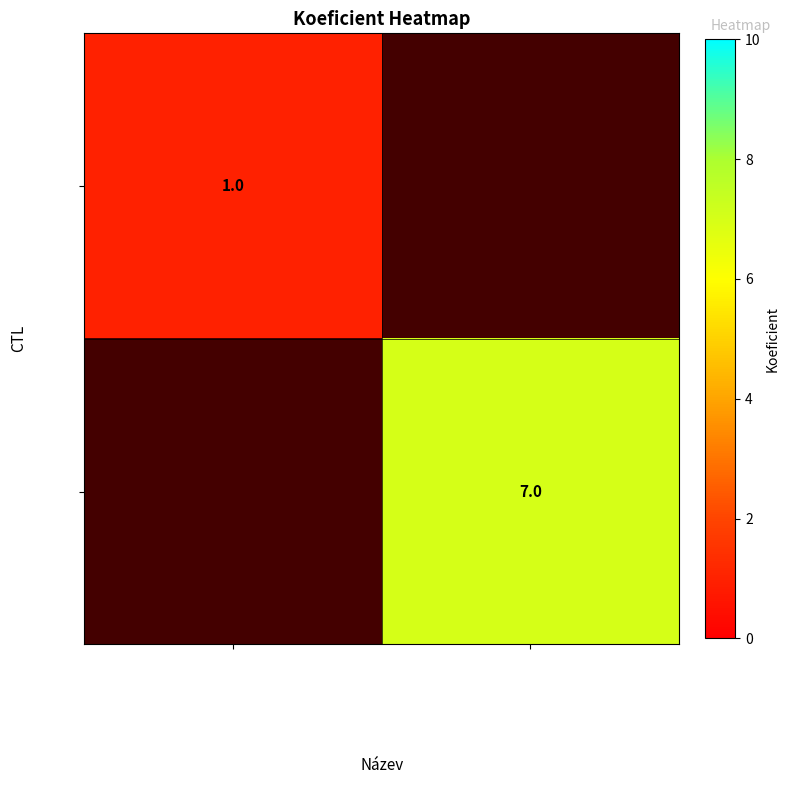

The 171343 series shows 11 at Pohár Nikose Drougkase. True or false?

False